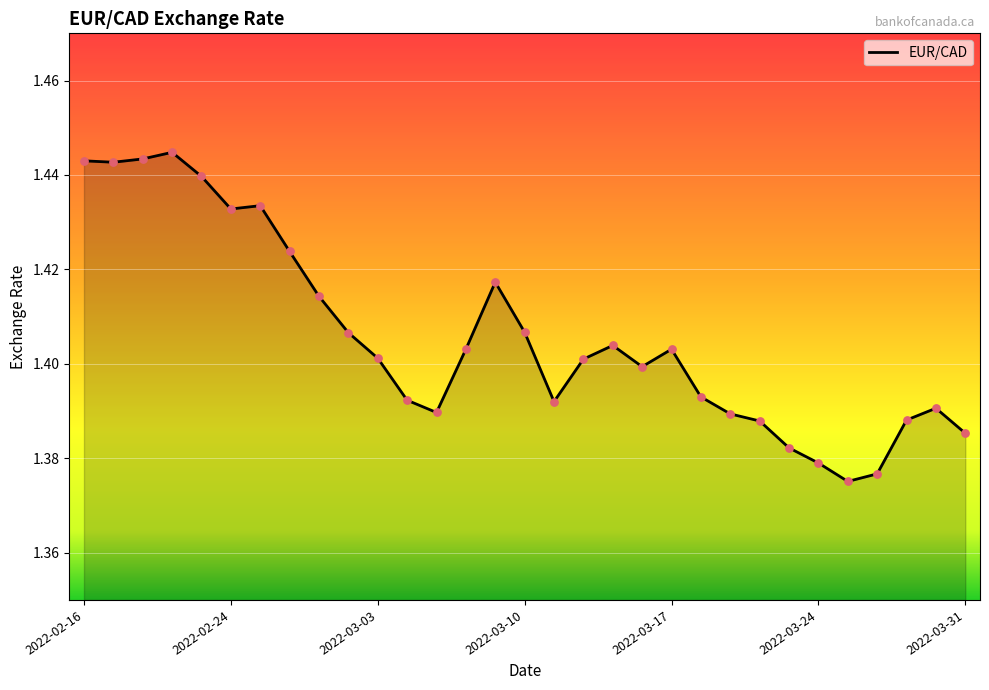

The chart shows a value of 2.2 at 2022-03-17. True or false?

False